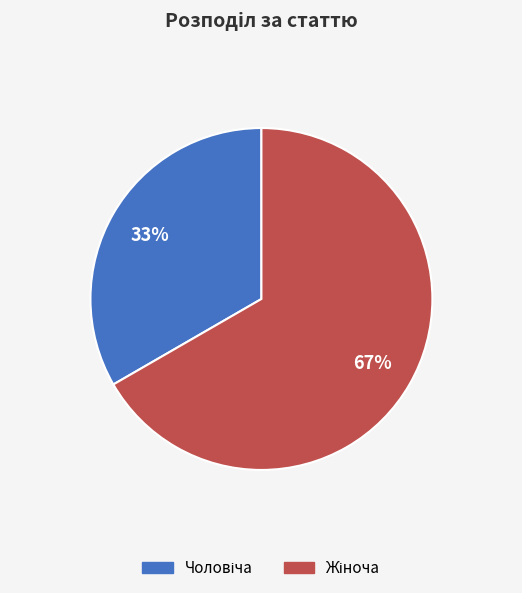

To the nearest percent, what is the average slice percentage?

50%